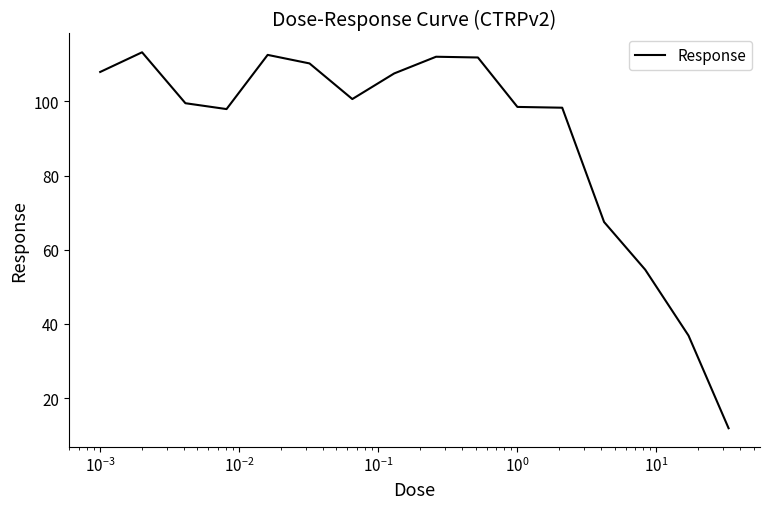

What is the greatest value displayed?

113.2